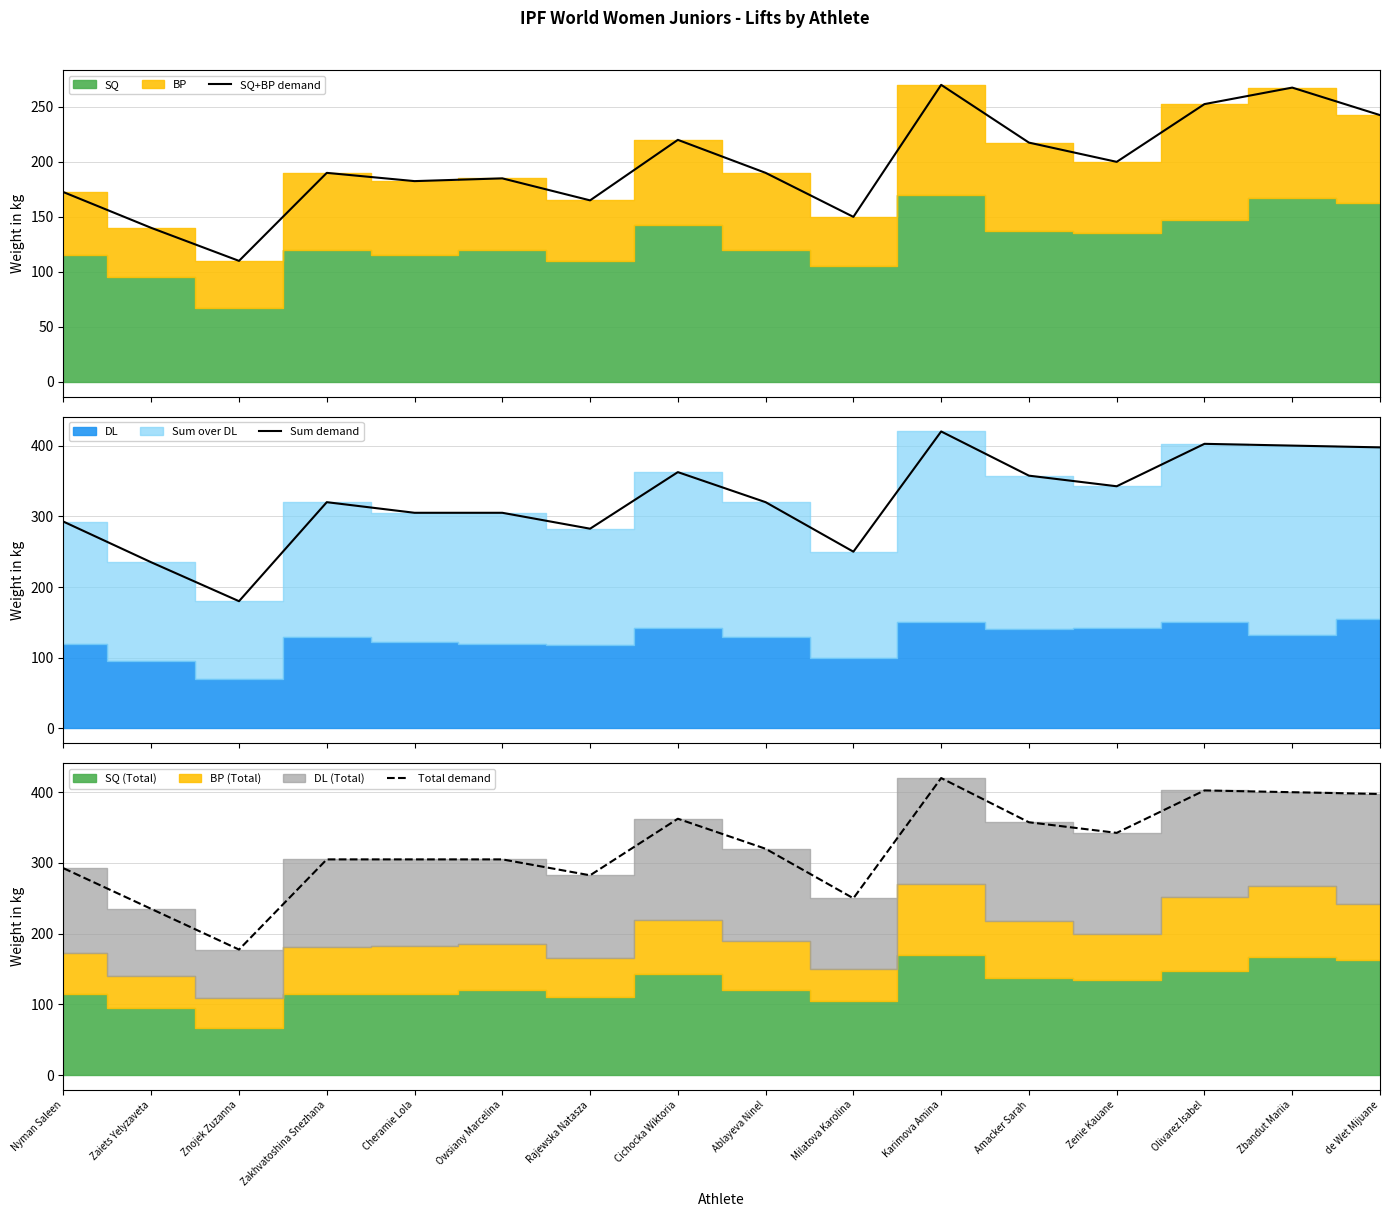

In SQ+BP demand, how many points are lower than both neighbors (excluding endpoints)?

5